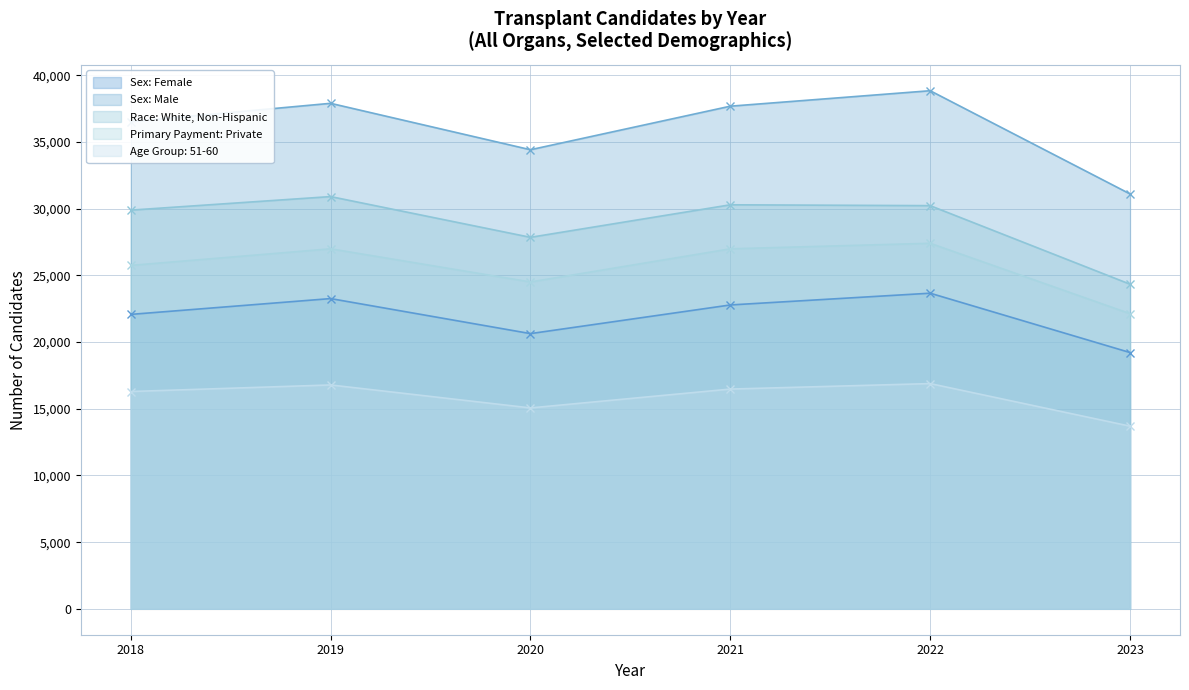

Between 2022 and 2023, which series saw the biggest shift?

Sex: Male